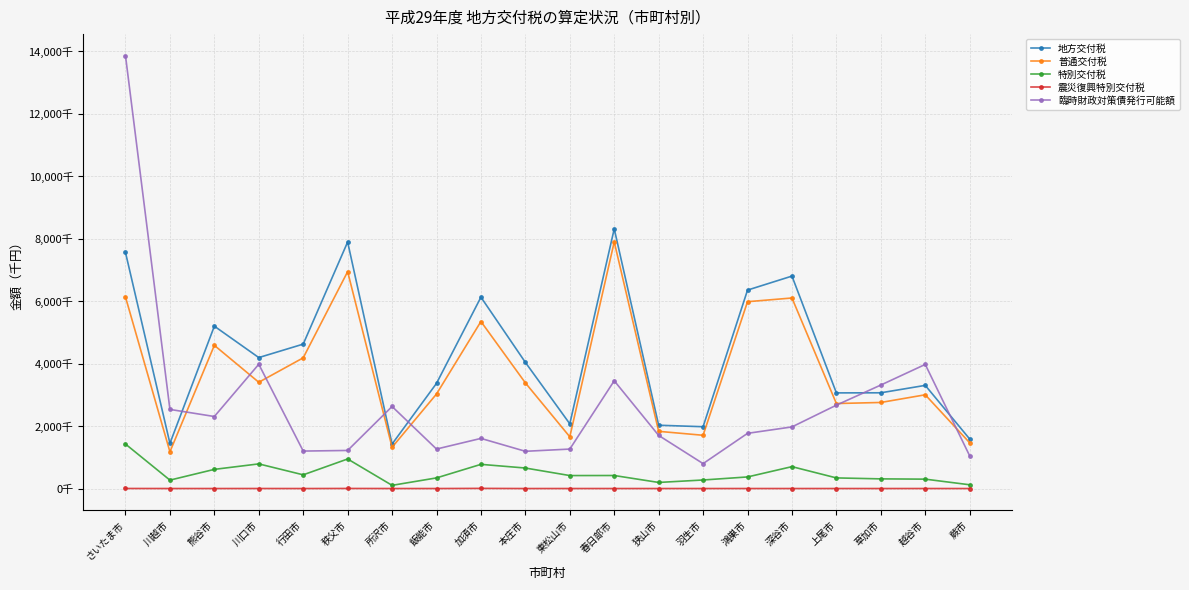

Where is 震災復興特別交付税 nearest to the value 2388?

秩父市